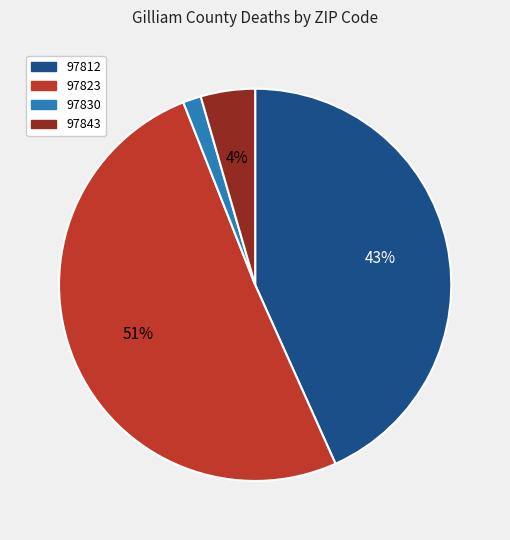

How many slices are in this pie chart?

4